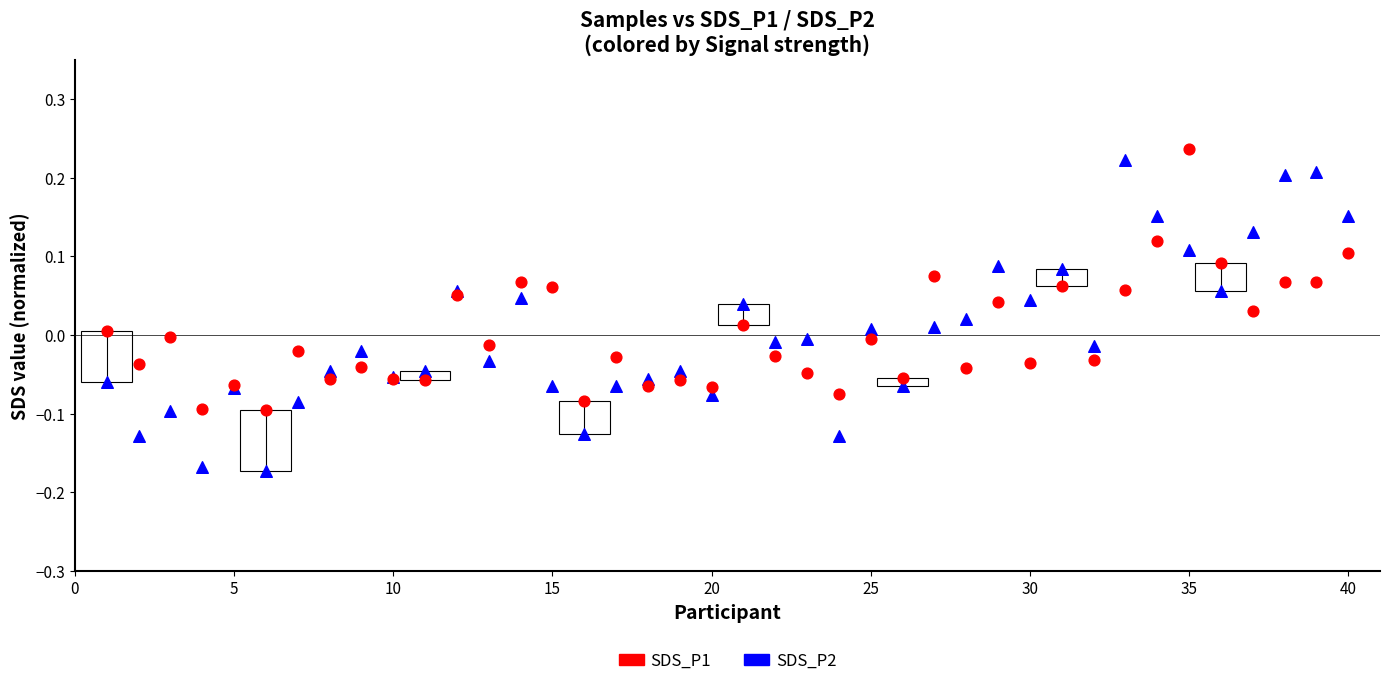

Which series has the largest Y range (max minus min)?

SDS_P2